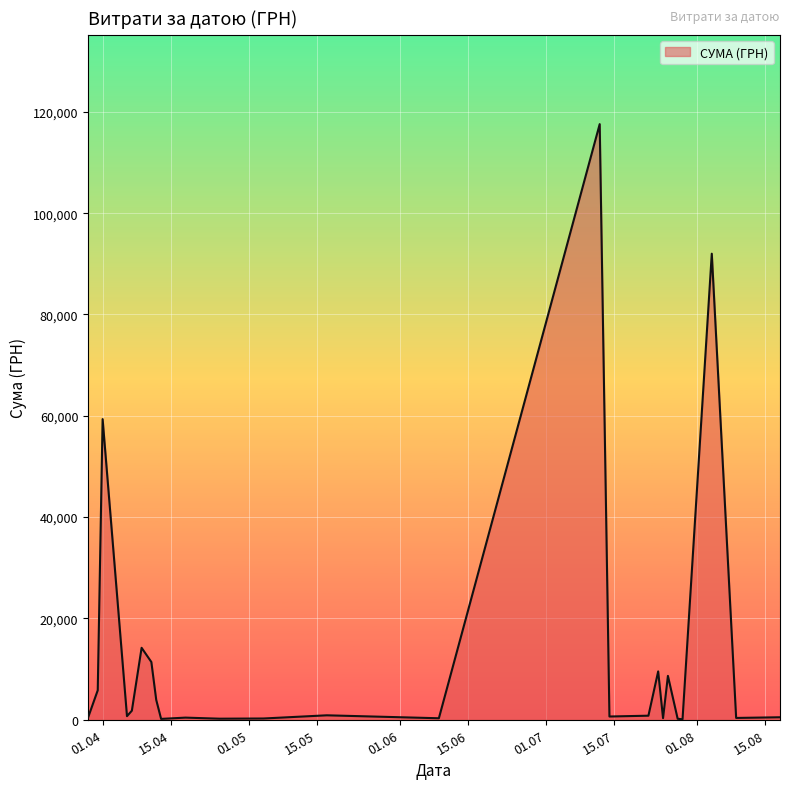

What is the maximum value shown in the chart?

117568.8